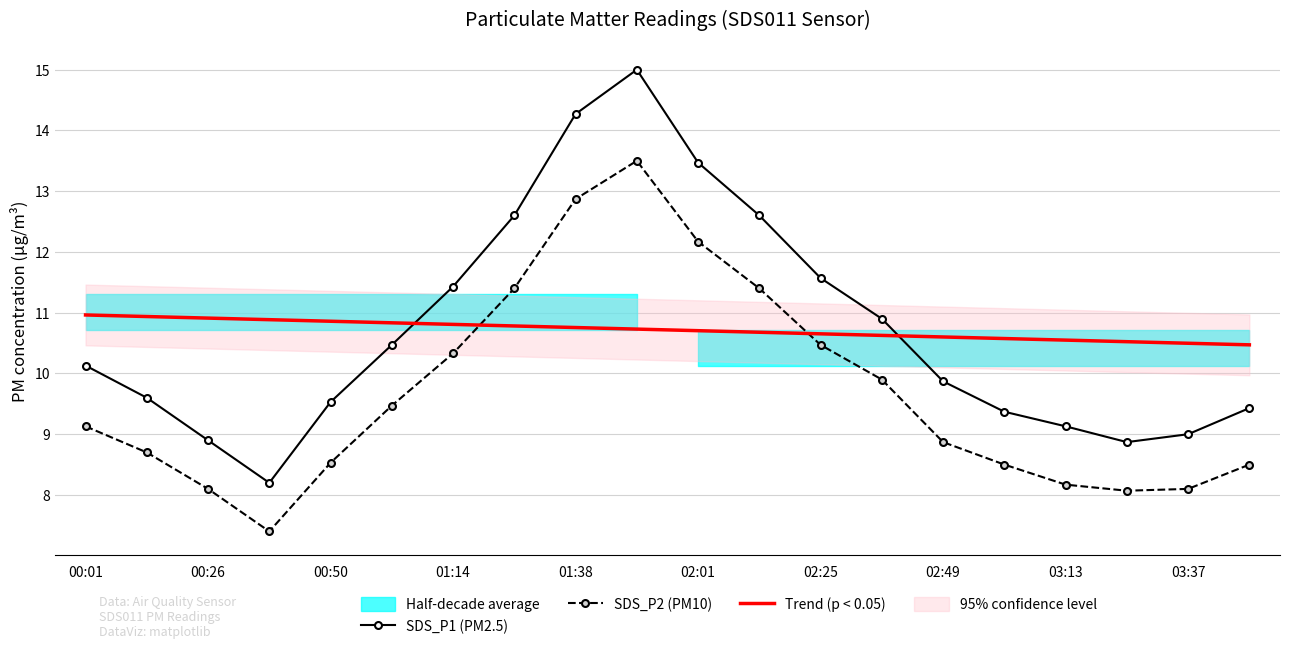

True or false: SDS_P1 (PM2.5) and Trend (p < 0.05) cross at least once.

True